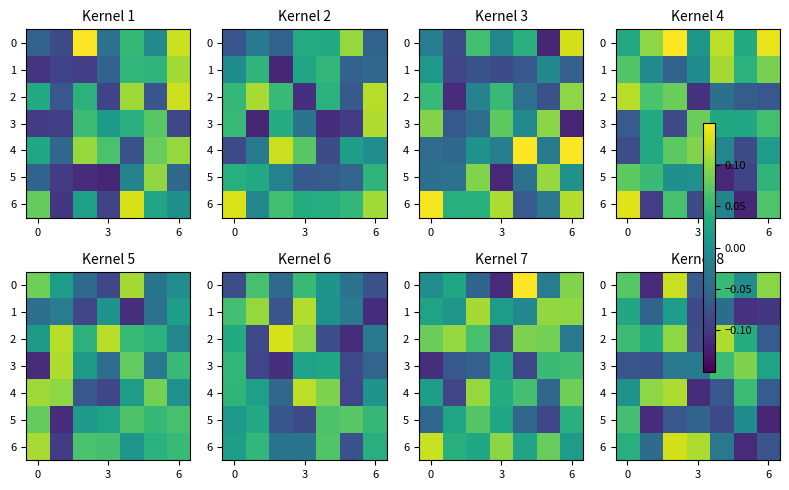

What is the sum of the row_6 values at 4 and 5?

-0.1